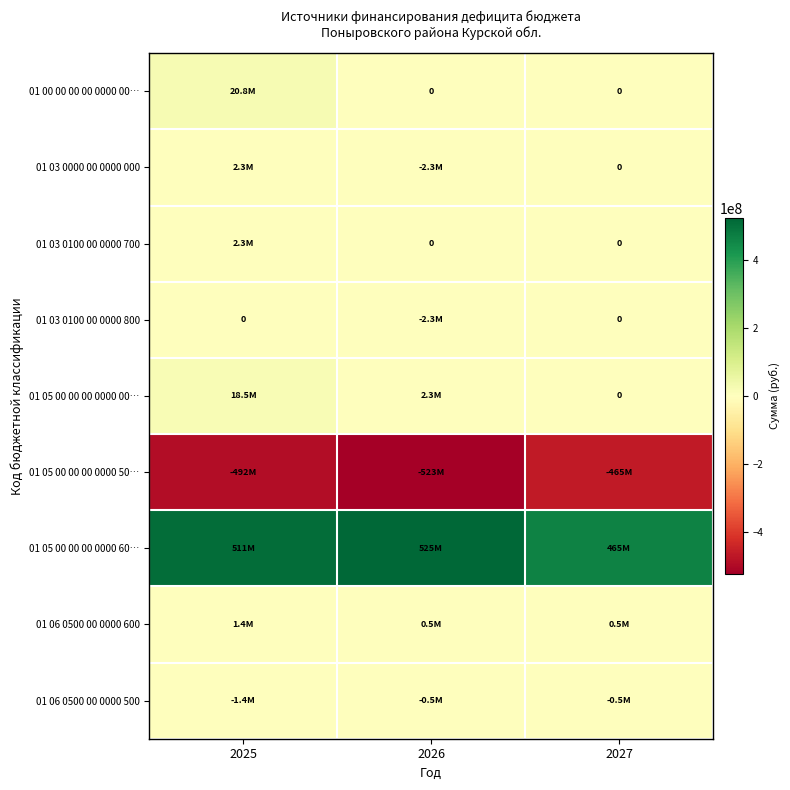

Rank the categories by 01 05 00 00 00 0000 60… value from highest to lowest.

2026, 2025, 2027